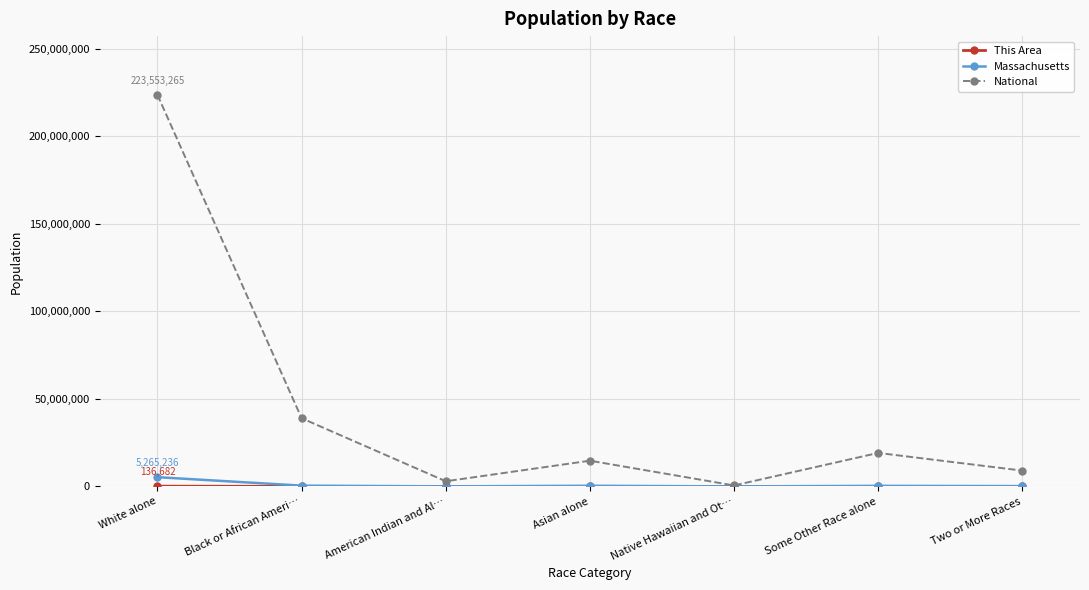

Which series has the widest spread of values?

National